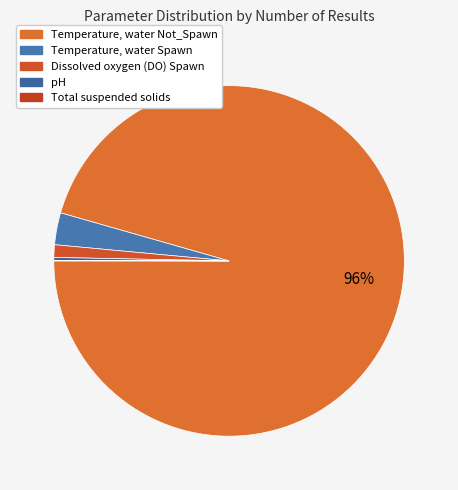

To the nearest percent, what is the difference between the largest and smallest slice percentages?

96%